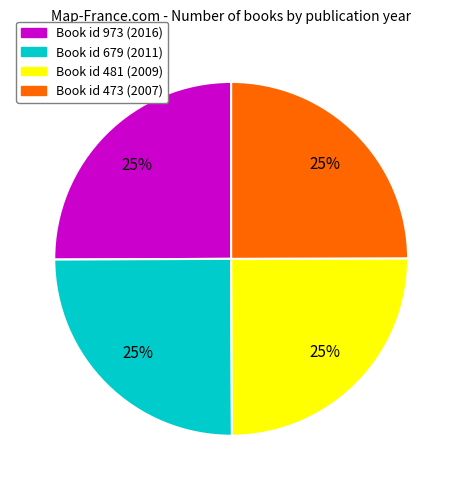

To the nearest percent, what portion does Book id 473 (2007) represent?

25%